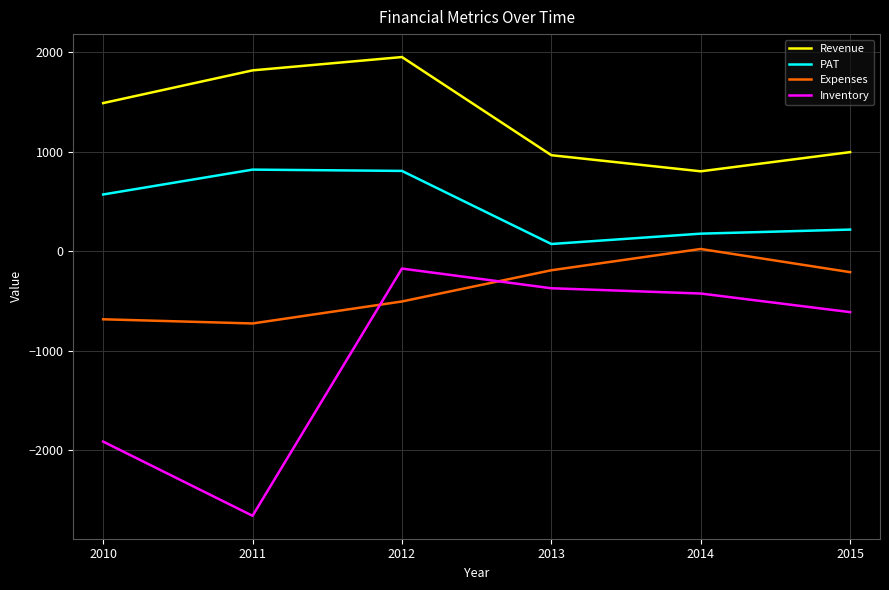

True or false: Revenue has more than 1 interior local peaks.

False